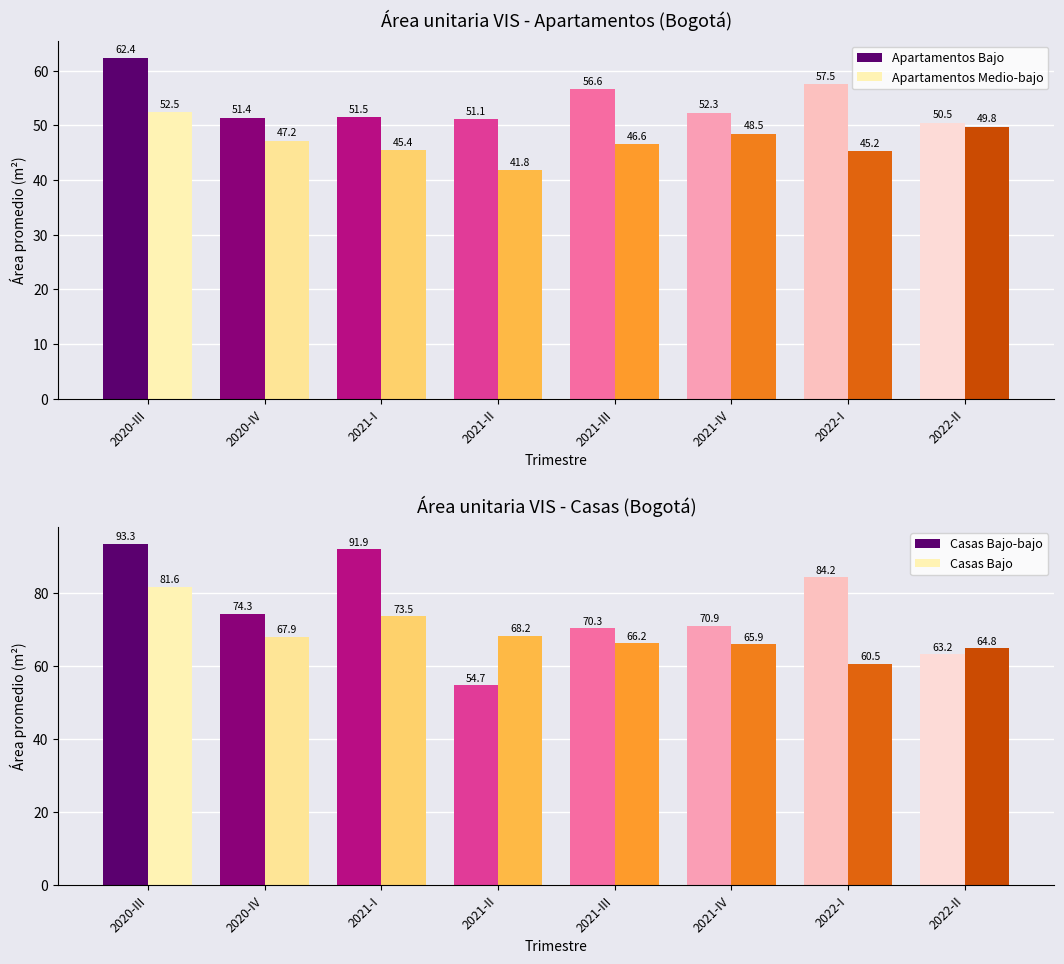

What value does the Casas Bajo-bajo series have at 2021-II?

54.7